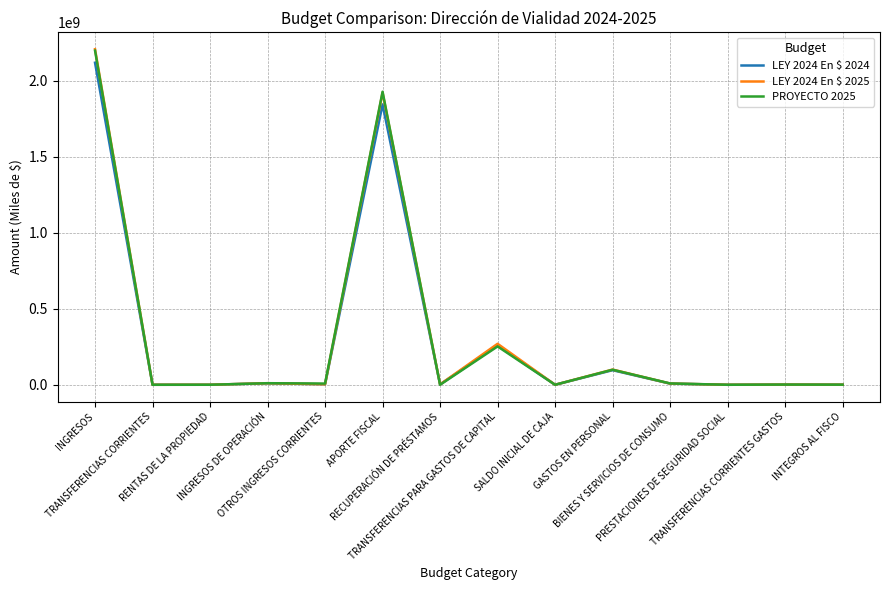

Where is PROYECTO 2025 nearest to the value 1099618579?

APORTE FISCAL